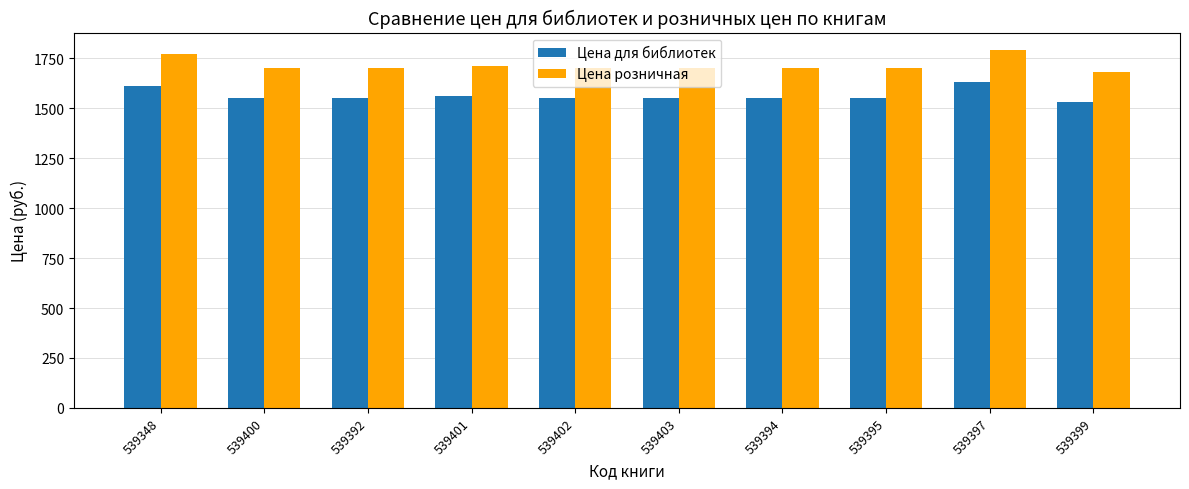

What is the spread (max minus min) of values at 539348?

160